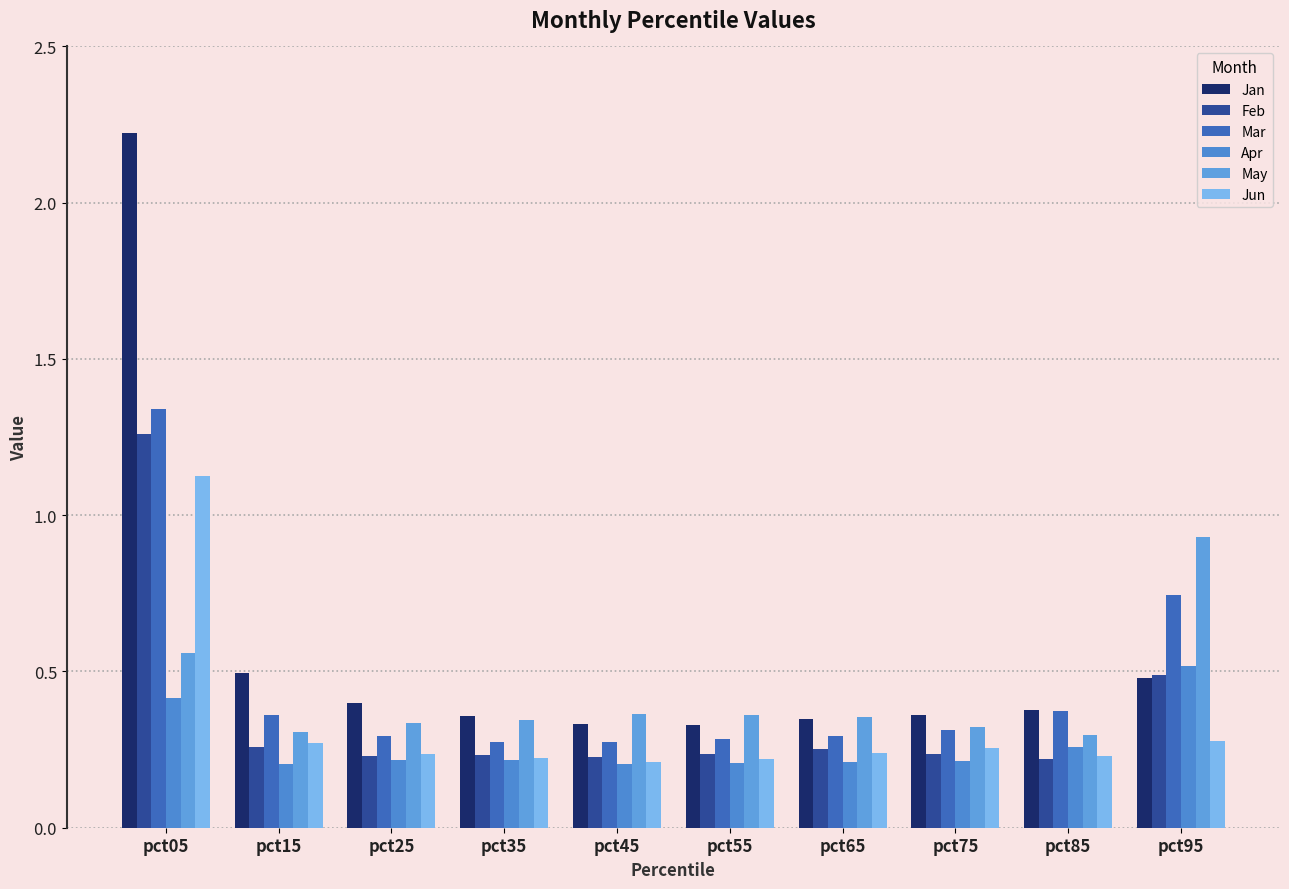

Are the bars horizontal?

No